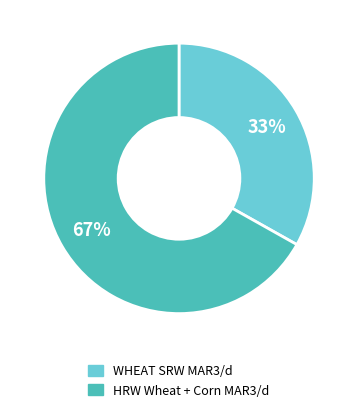

To the nearest percent, what is the difference between the largest and smallest slice percentages?

34%